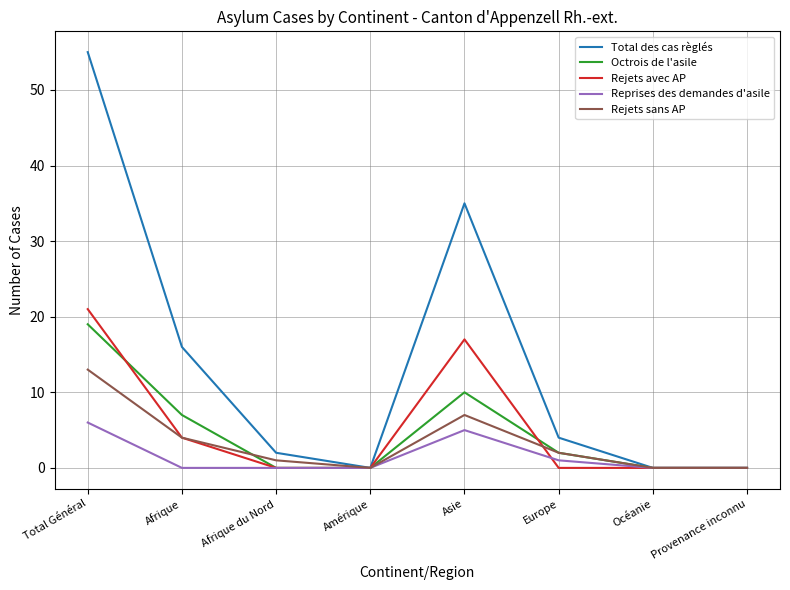

What is the highest value of the Rejets avec AP series?

21